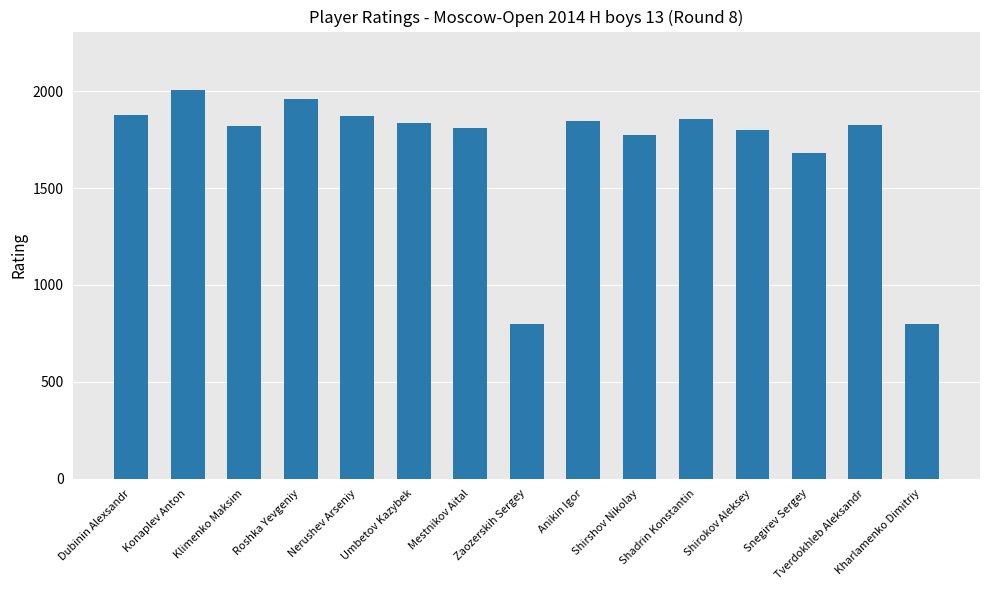

True or false: the data shows 2485 at Tverdokhleb Aleksandr.

False